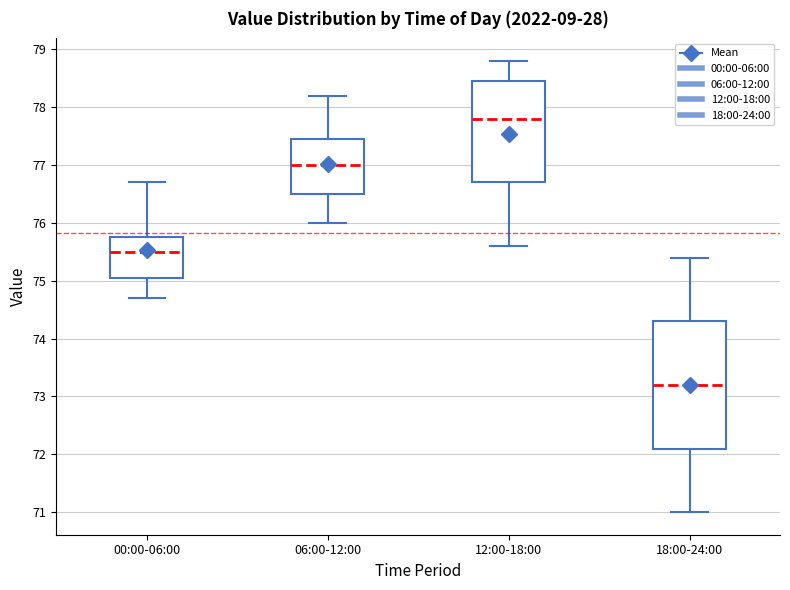

Which box is the tallest, from its lower edge to its upper edge?

18:00-24:00